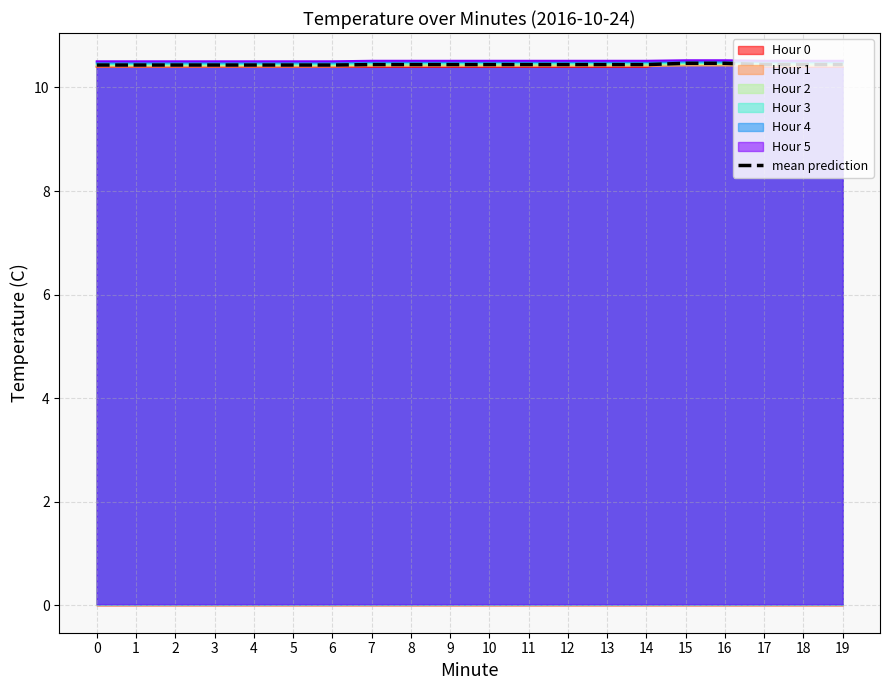

Reading left to right, transcribe all the data shown in this chart.

10.4	10.4	10.4	10.4	10.4	10.4	10.4	10.4	10.4	10.4	10.4	10.4	10.4	10.4	10.4	10.5	10.5	10.4	10.4	10.4